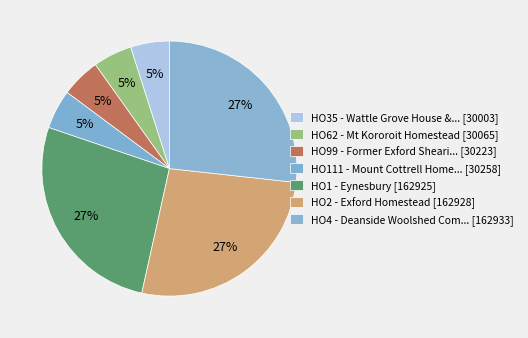

How many segments does this pie chart have?

7